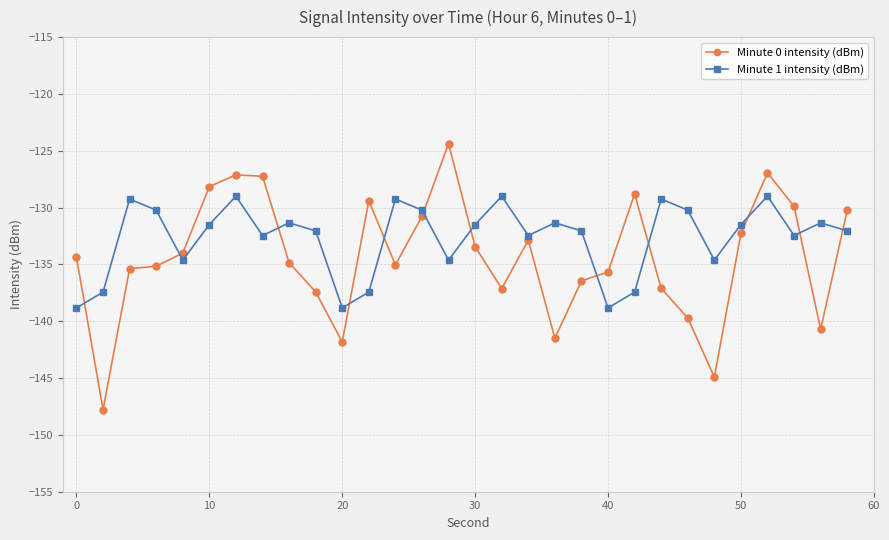

What is the value of the Minute 1 intensity (dBm) point at the 4th from the left?

-130.2